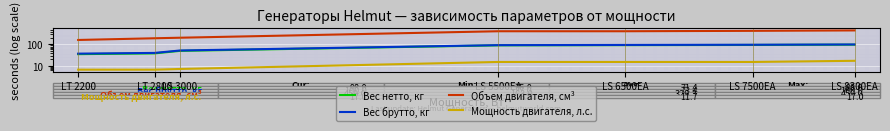

List the labels in order of Объем двигателя, см³ value, smallest first.

LT 2200, LT 2800, LS 3000, LS 5500EA, LS 6500EA, LS 7500EA, LS 8300EA